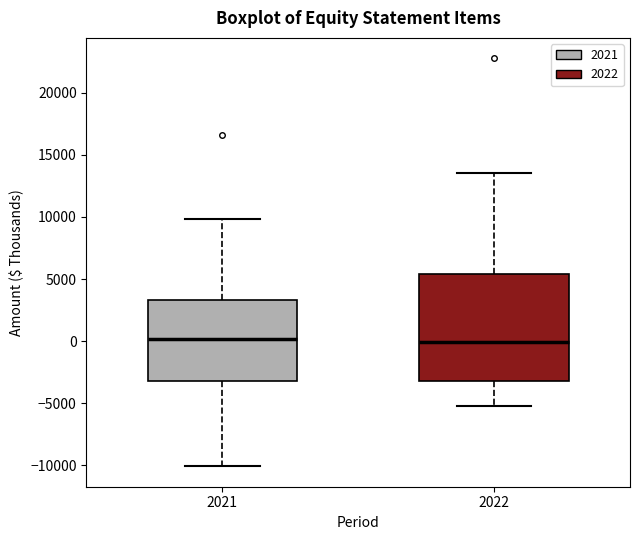

Which box is the tallest, from its lower edge to its upper edge?

2022